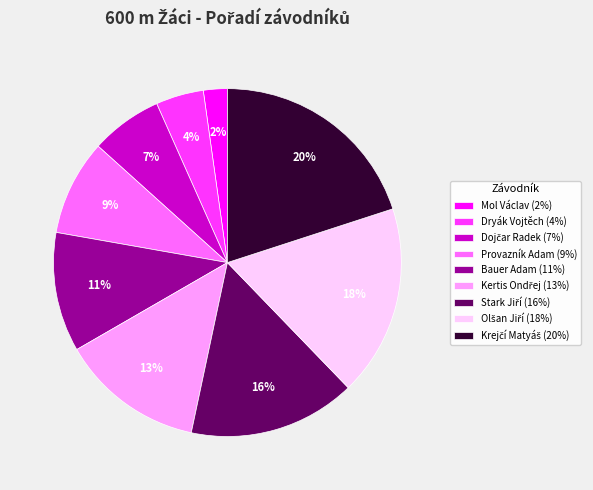

Is there any slice that represents more than half of the pie?

No